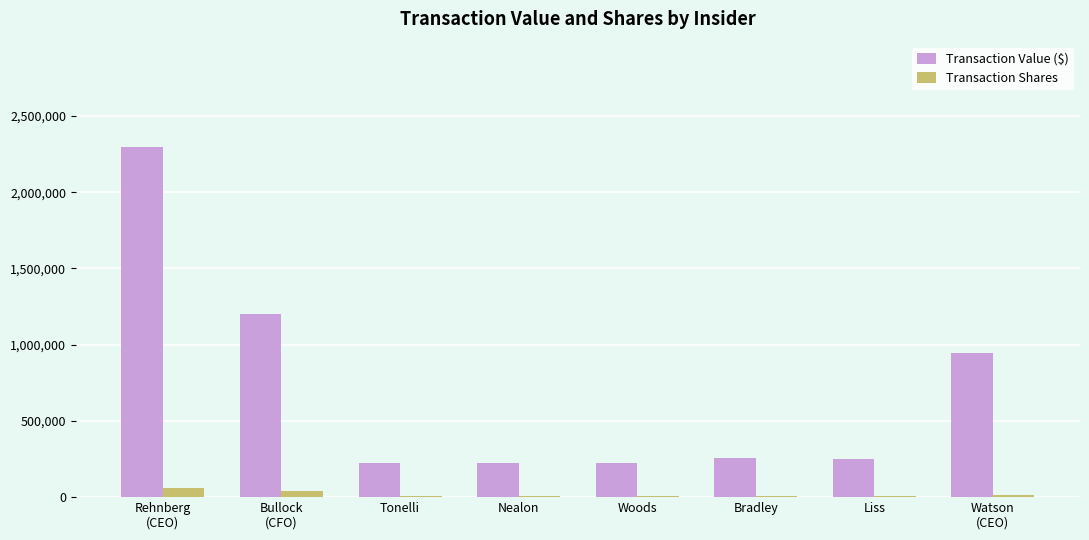

Which series has the largest total across all categories?

Transaction Value ($)